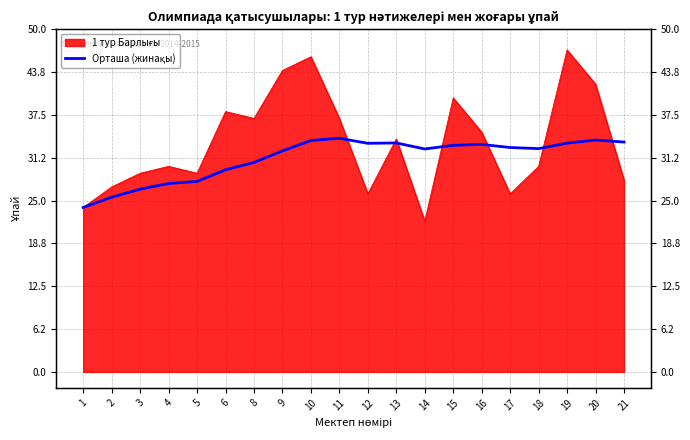

What is the difference between the second highest and second lowest values?

8.3